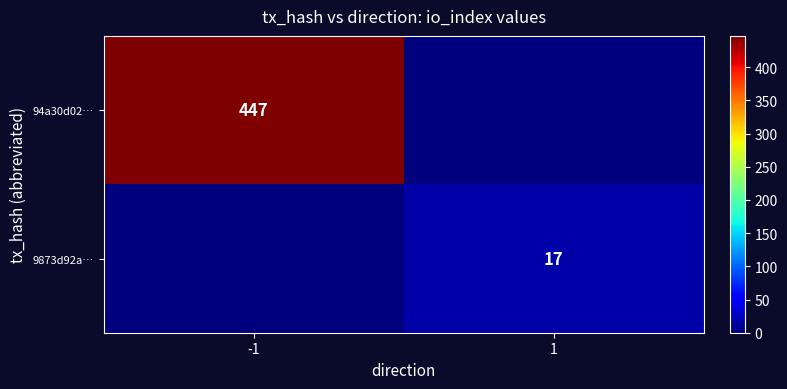

The 94a30d02… series shows 447 at -1. True or false?

True